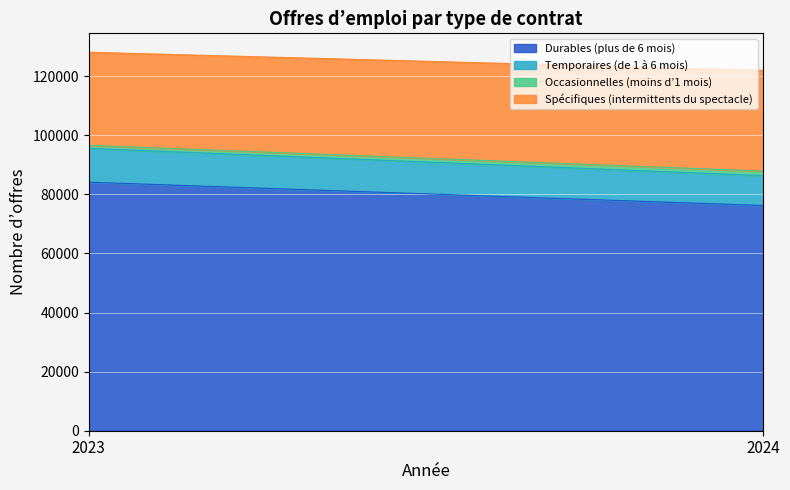

Which category has the lowest value across all series?

2023